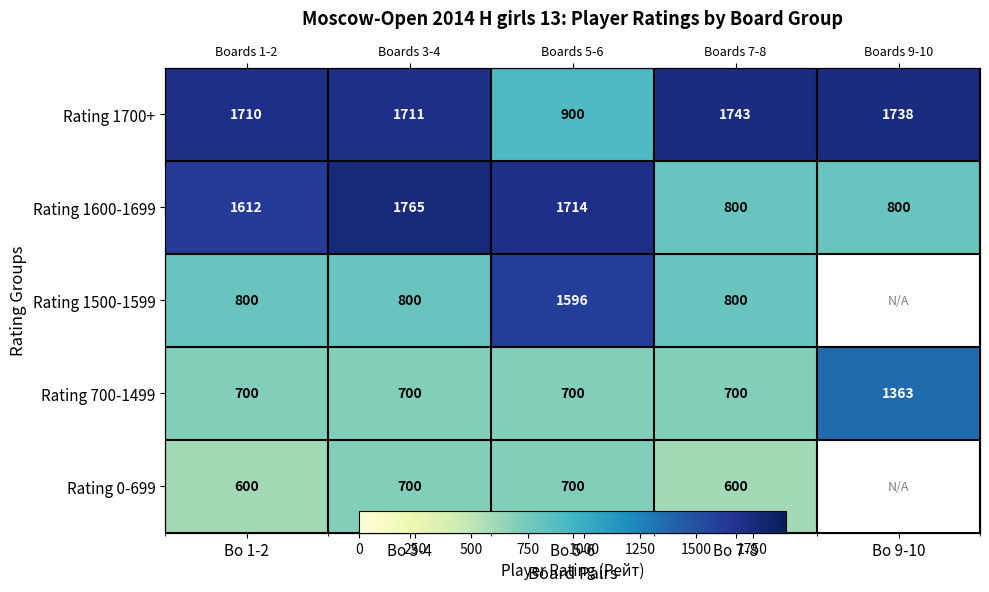

The Rating 1700+ series shows 1738.0 at Bo 9-10. True or false?

True